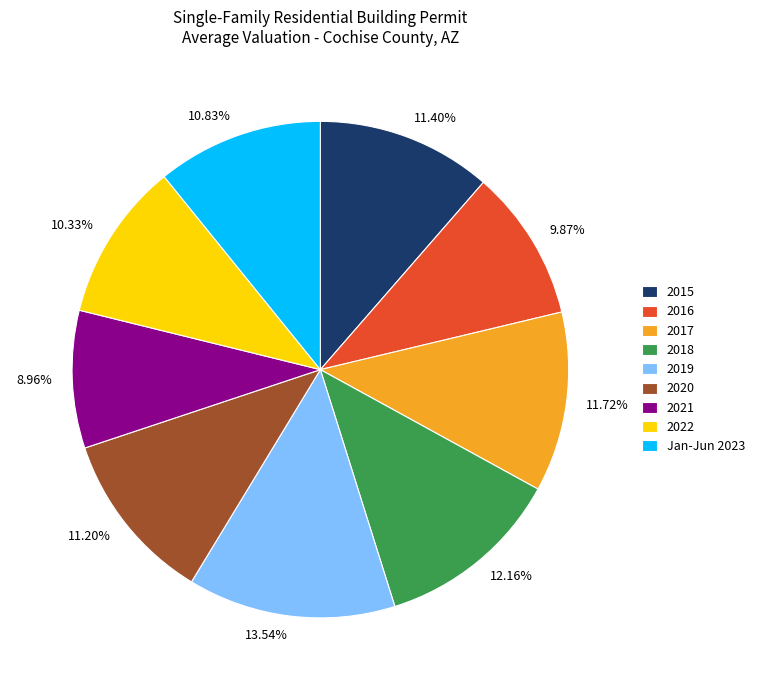

What is the smallest slice in the pie chart?

2021